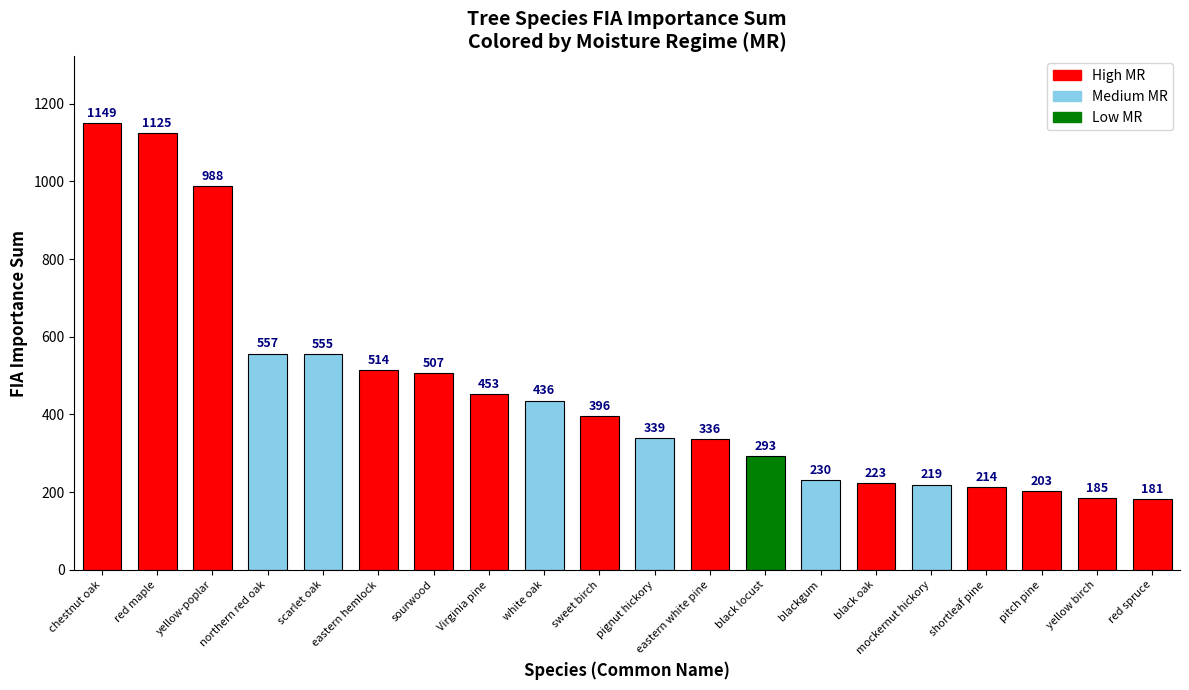

The chart shows a value of 219.4 at mockernut hickory. True or false?

True